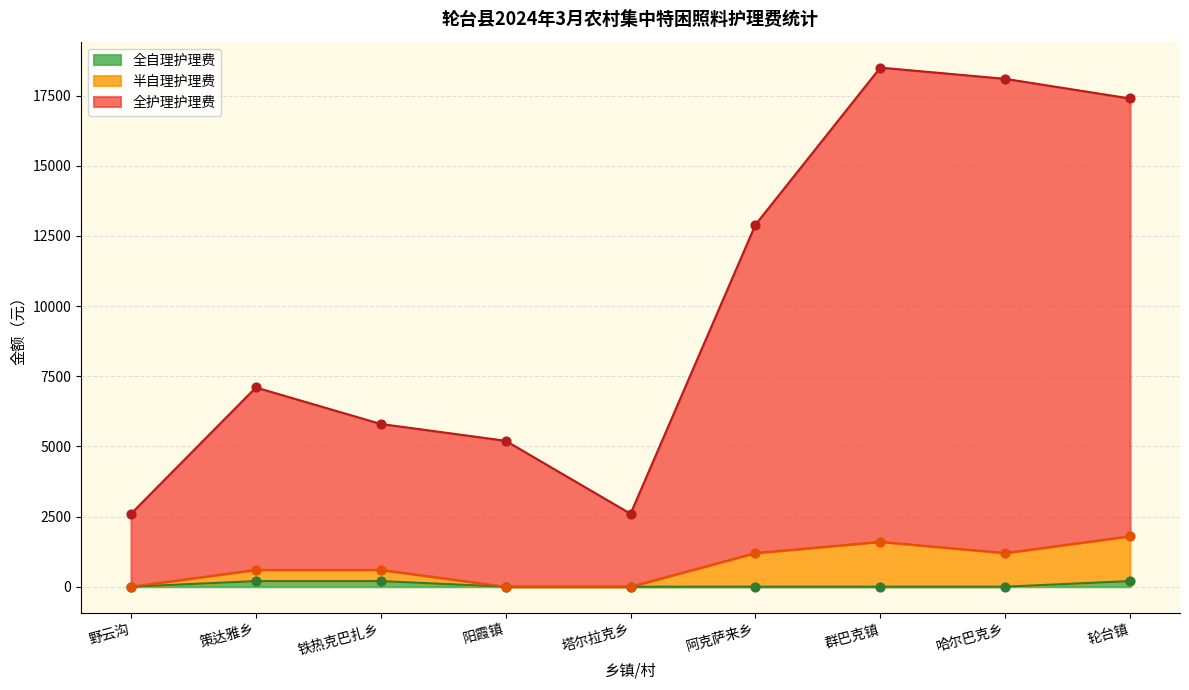

Which series has the widest spread of Y values?

全护理护理费